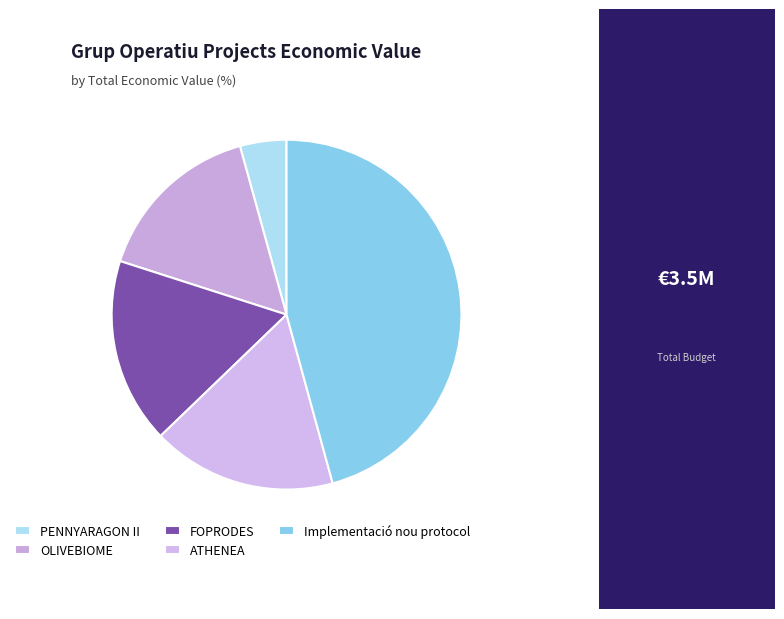

To the nearest percent, what portion does FOPRODES represent?

17%